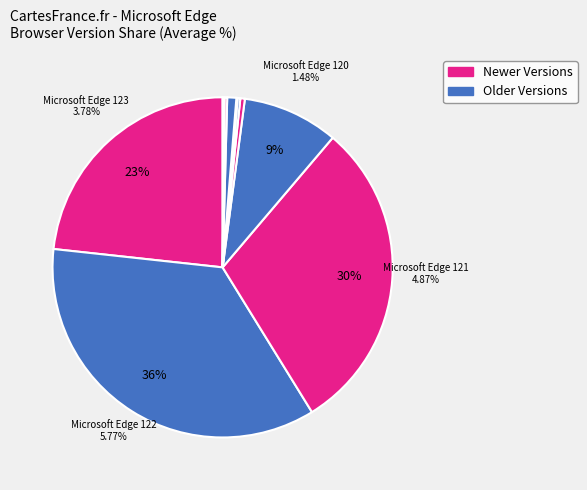

To the nearest percent, what portion does Microsoft Edge 109 represent?

1%